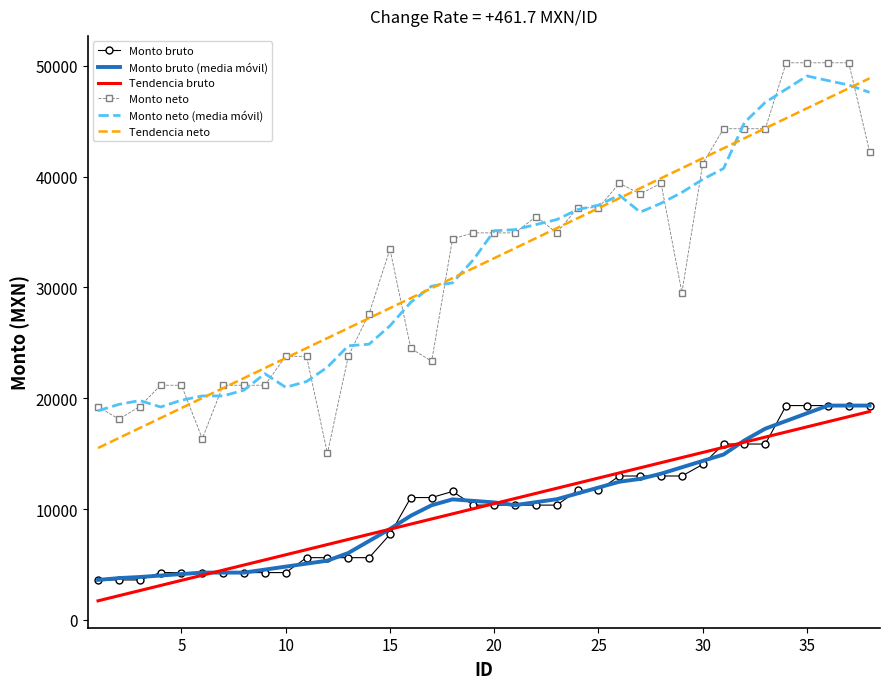

True or false: Tendencia bruto and Tendencia neto intersect in this chart.

False